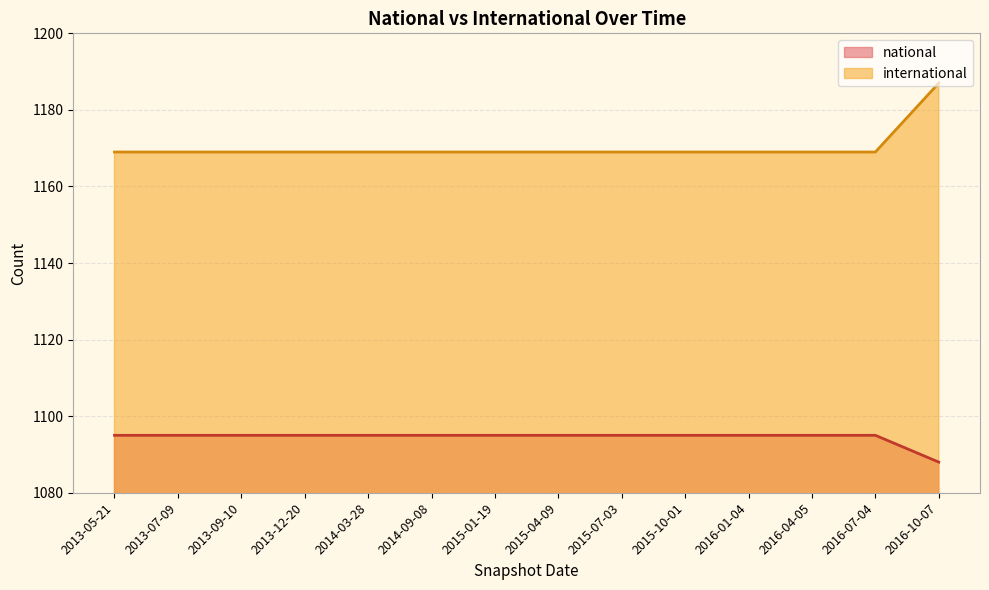

Rank the series by their maximum value, from lowest to highest.

national, international